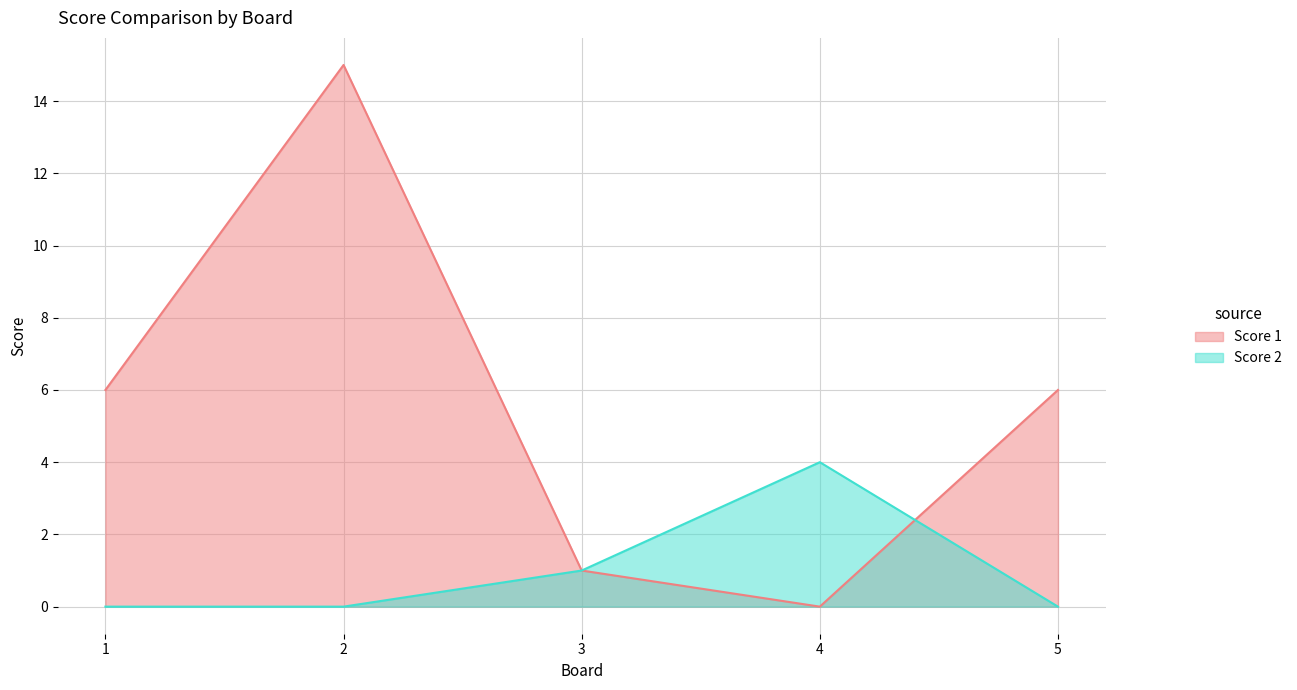

Does the chart display data point markers on the line(s)?

No